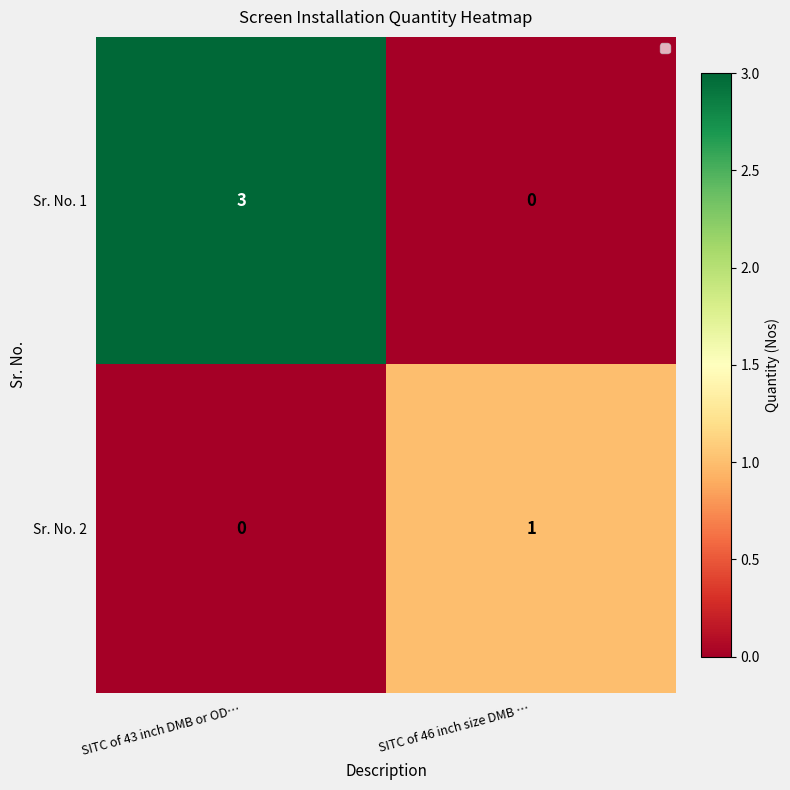

Where is Sr. No. 1 nearest to the value 1?

SITC of 46 inch size DMB …